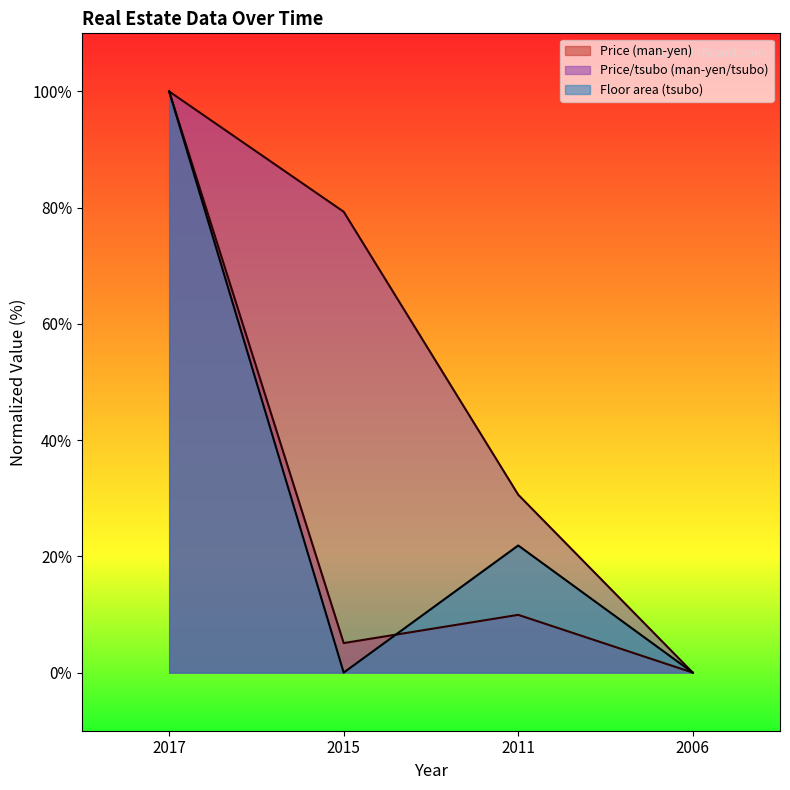

How many values in the Price (man-yen) series exceed 9?

2